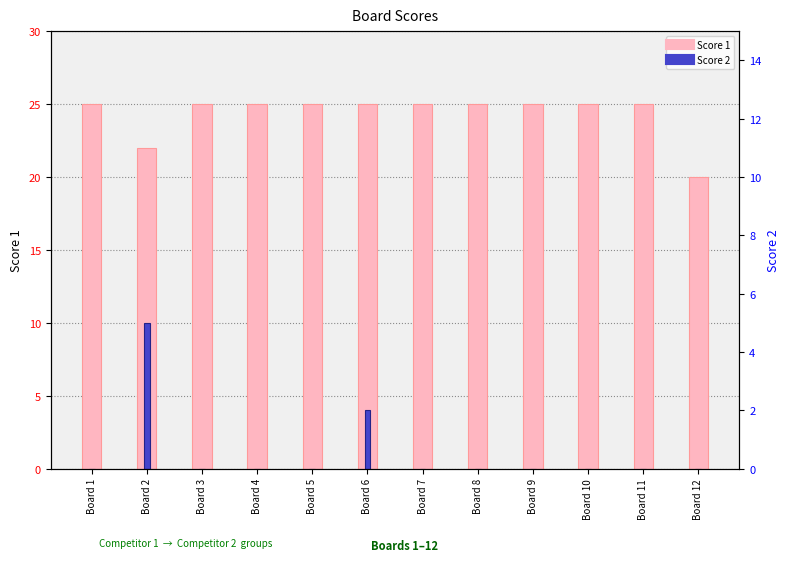

How many data points in Score 2 are above 0?

2